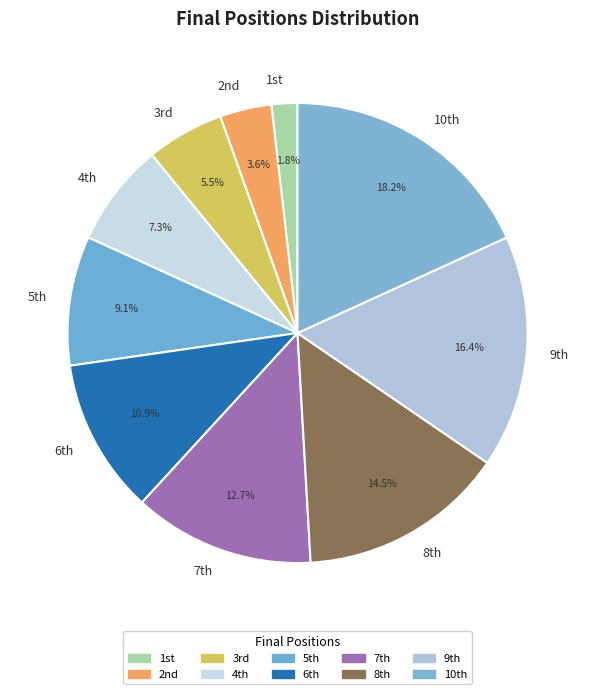

How many slices are in this pie chart?

10